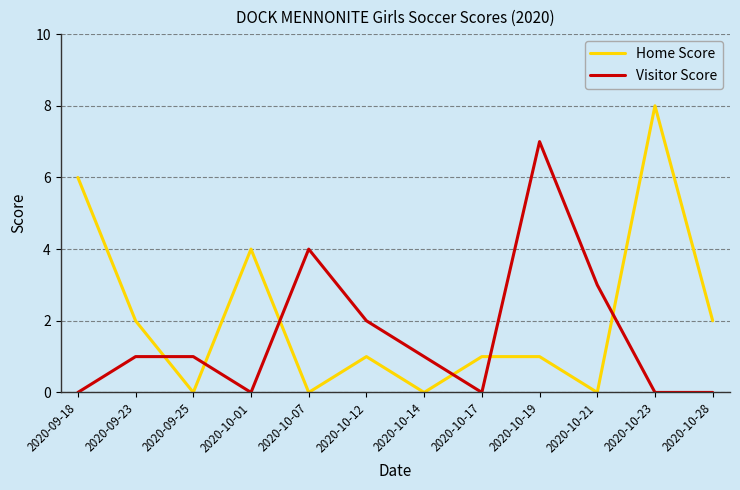

What is the difference between the maximum and second lowest values in the Home Score series?

8